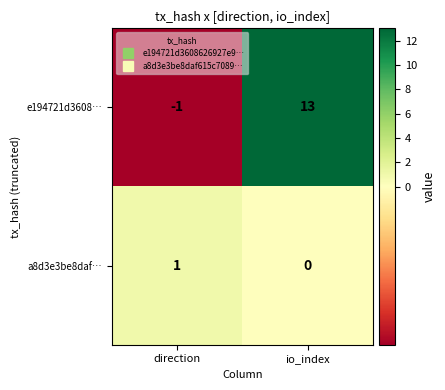

Rank the series by their maximum value, from lowest to highest.

a8d3e3be8daf…, e194721d3608…